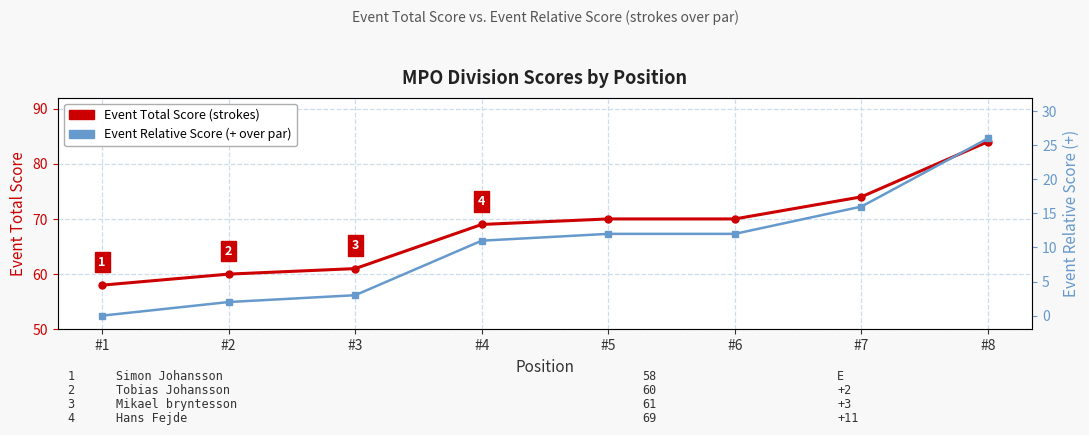

List the series in order of their overall mean, highest first.

Event Total Score, Event Relative Score (+)